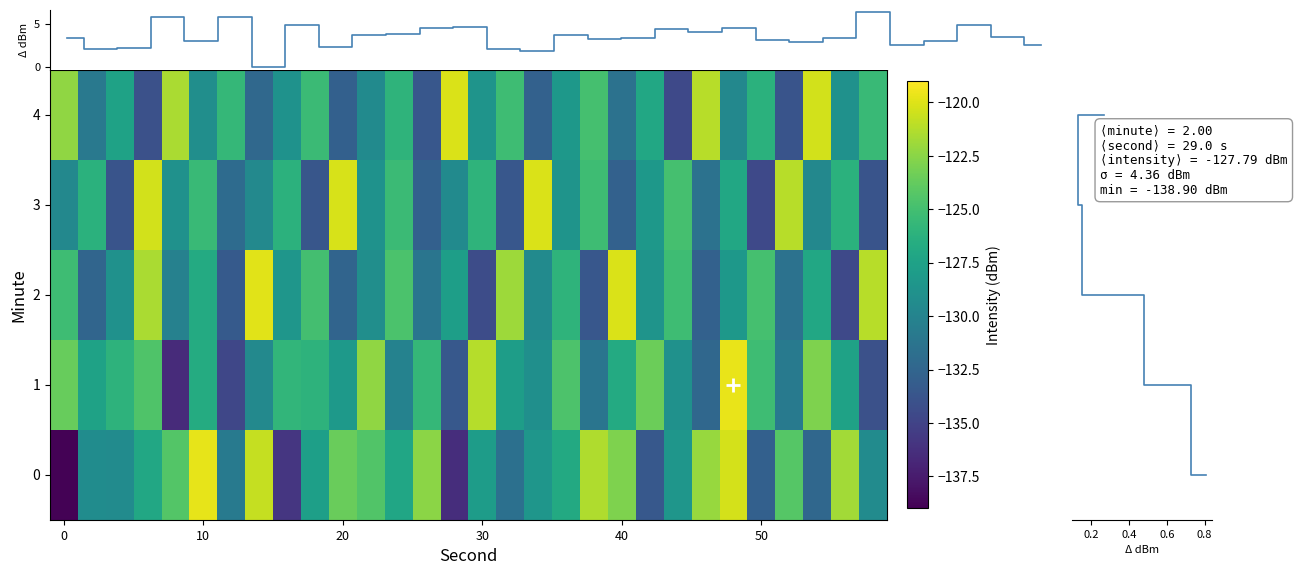

What is the difference between the highest and lowest values at 24?

5.4